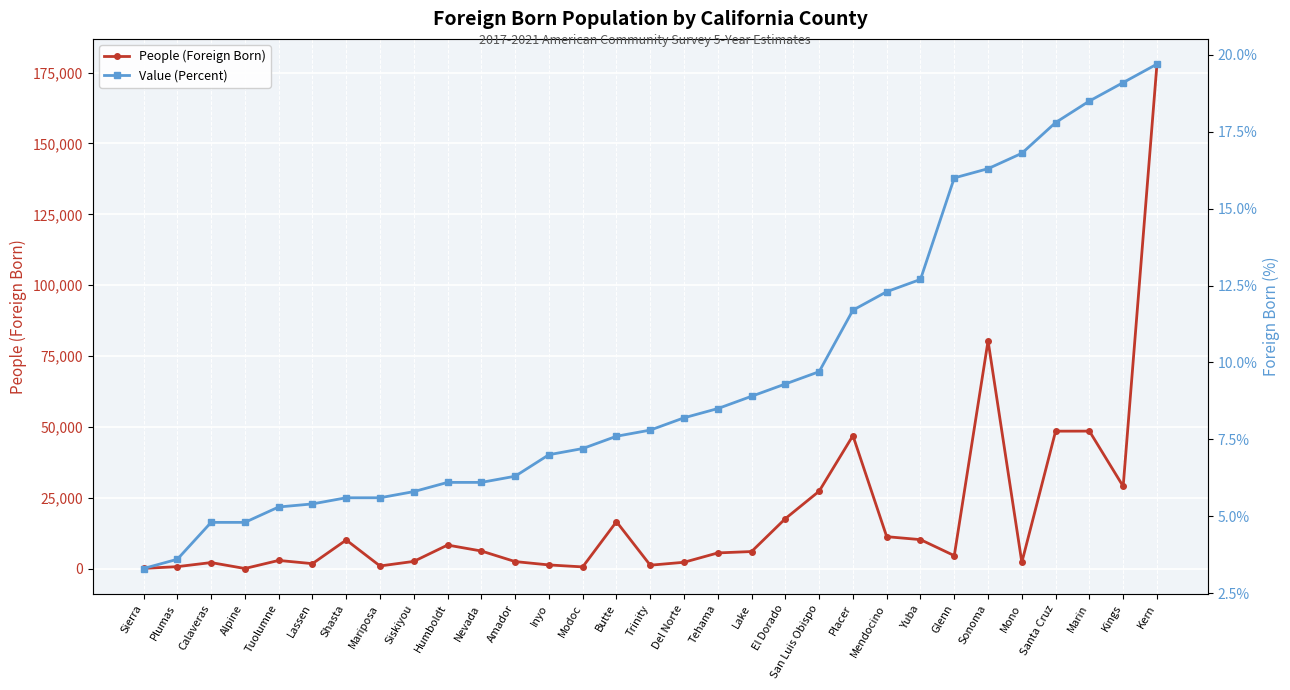

The Value (Percent) series shows 31.7 at Santa Cruz. True or false?

False